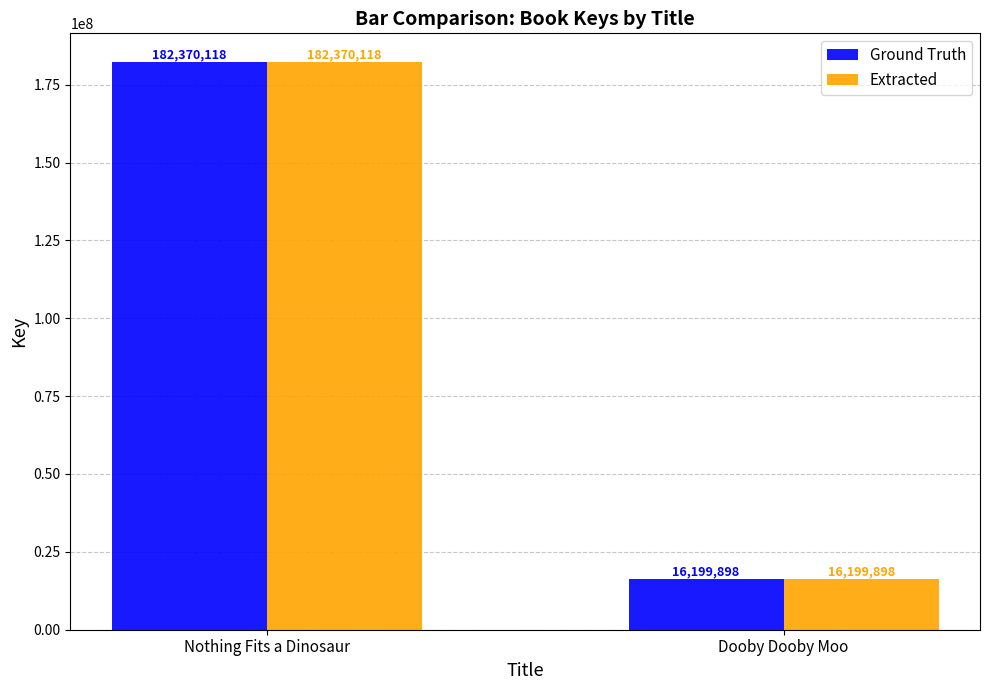

Which label corresponds to the smallest value in the chart?

Dooby Dooby Moo